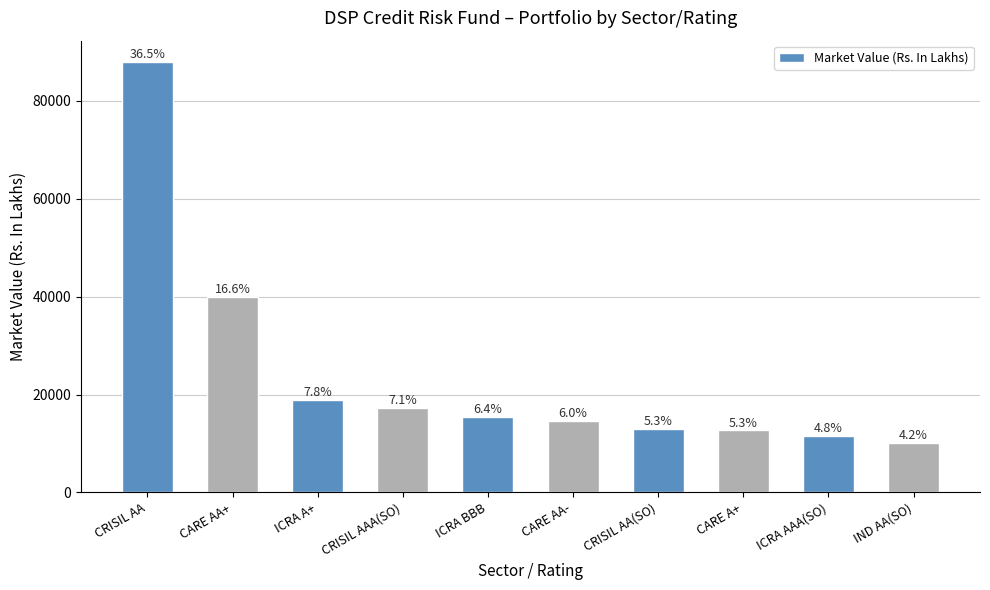

Reading right to left, list all the values displayed in this chart.

IND AA(SO)=10111.0	ICRA AAA(SO)=11571.3	CARE A+=12654.7	CRISIL AA(SO)=12885.0	CARE AA-=14501.6	ICRA BBB=15395.8	CRISIL AAA(SO)=17184.5	ICRA A+=18872.1	CARE AA+=39980.2	CRISIL AA=87873.9